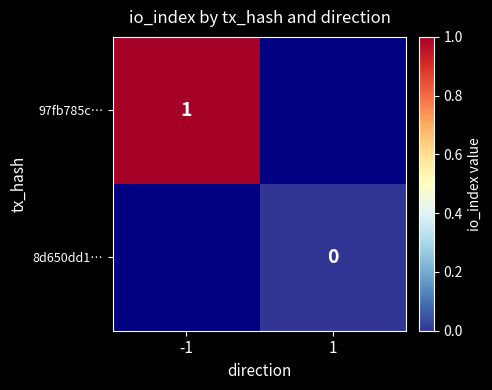

The 97fb785c… series shows 1 at -1. True or false?

True